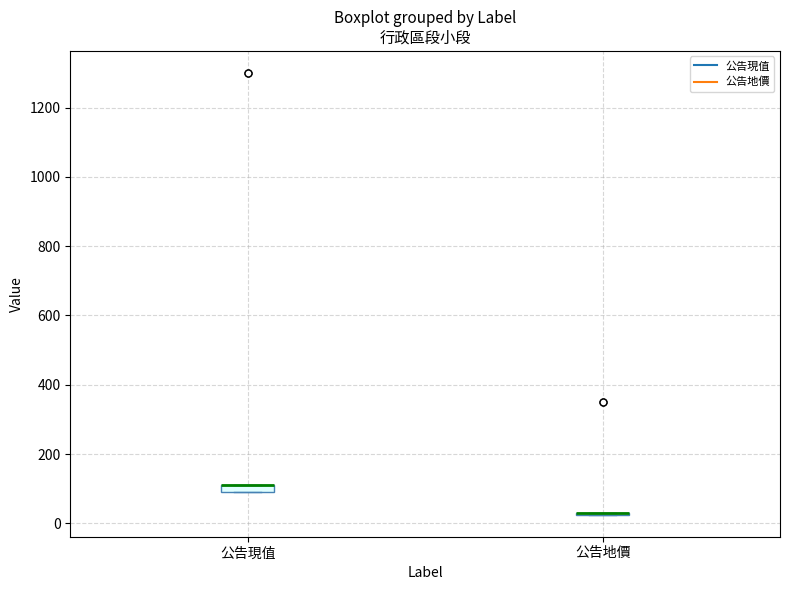

Where is the lower edge of the box for 公告現值 on the y-axis? The values are not printed on the chart, so give them approximately, as read against the axis.

100